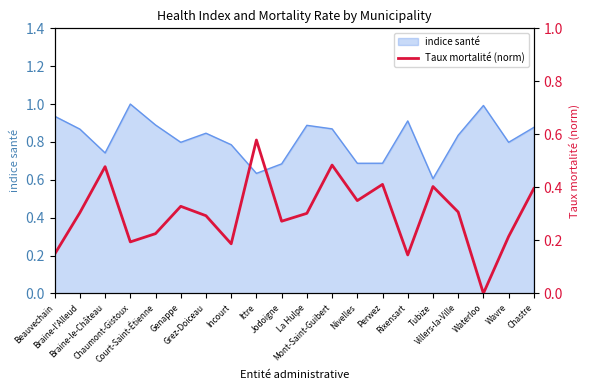

How many data points does each series have?

20